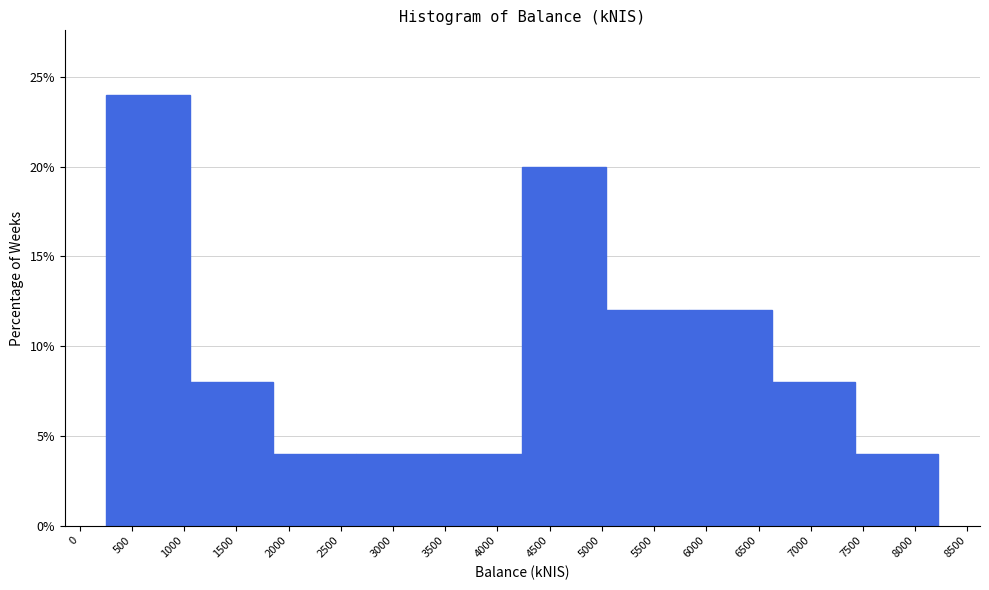

Which range on the x-axis has the tallest bar?

250 to 1050